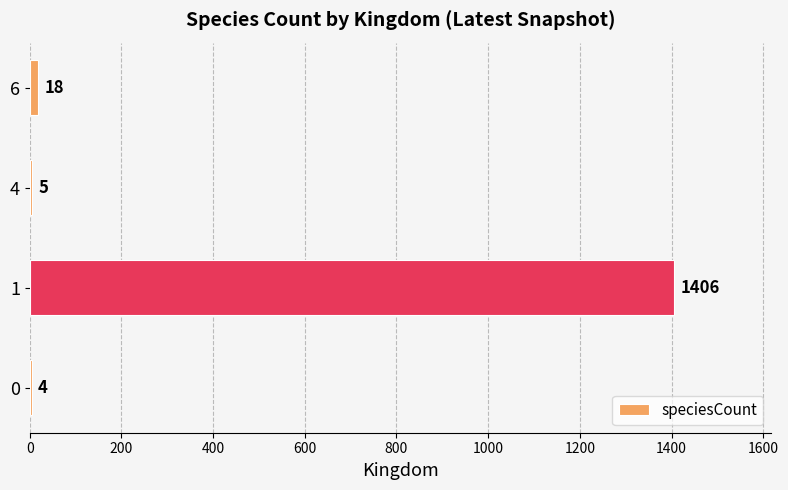

At which category does the chart reach its peak across all series?

1